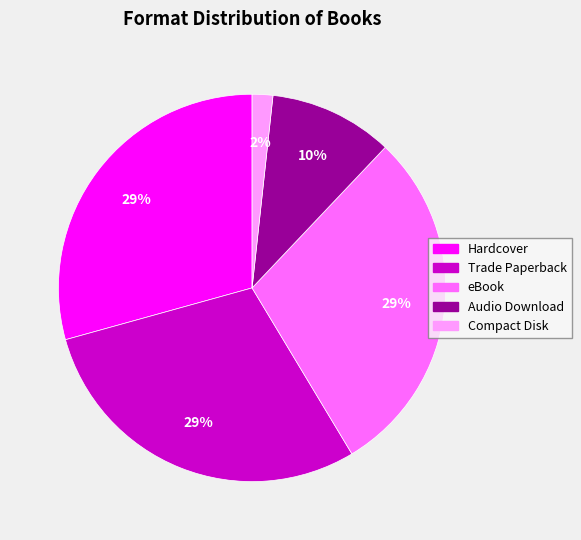

Which slice is the smallest?

Compact Disk